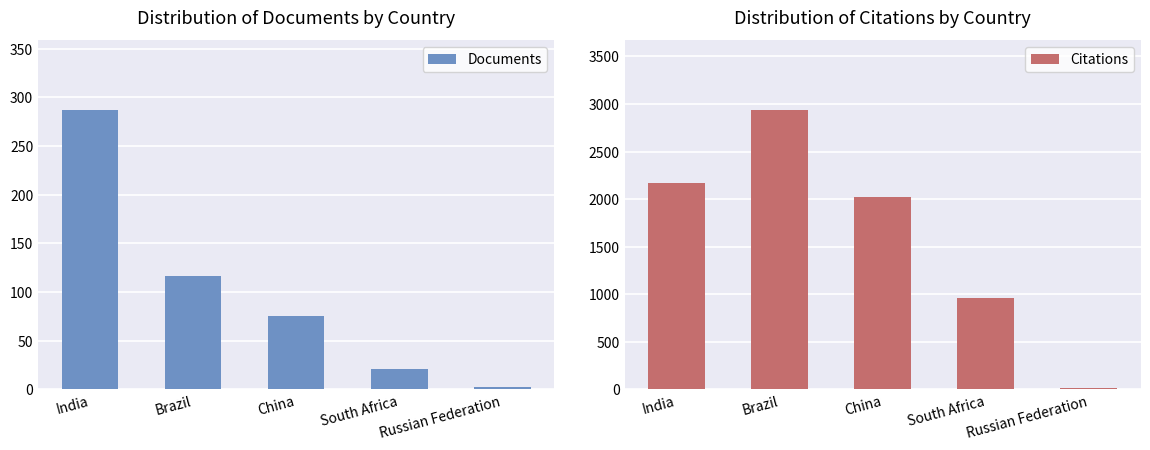

What is the label of the 4th bar from the right?

Brazil